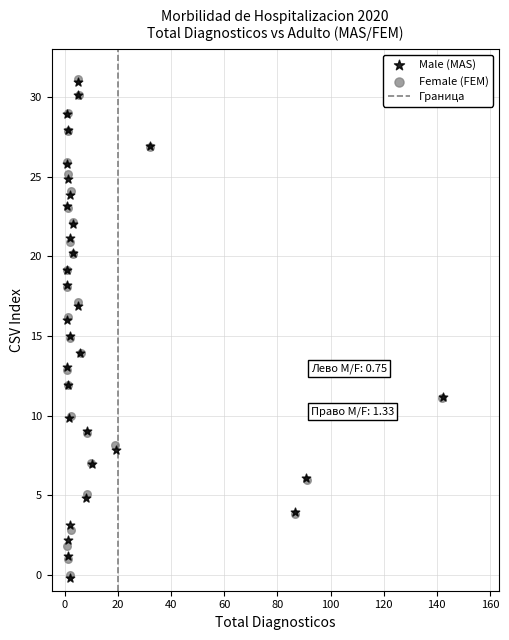

Which series has the largest Y range (max minus min)?

Female (FEM)